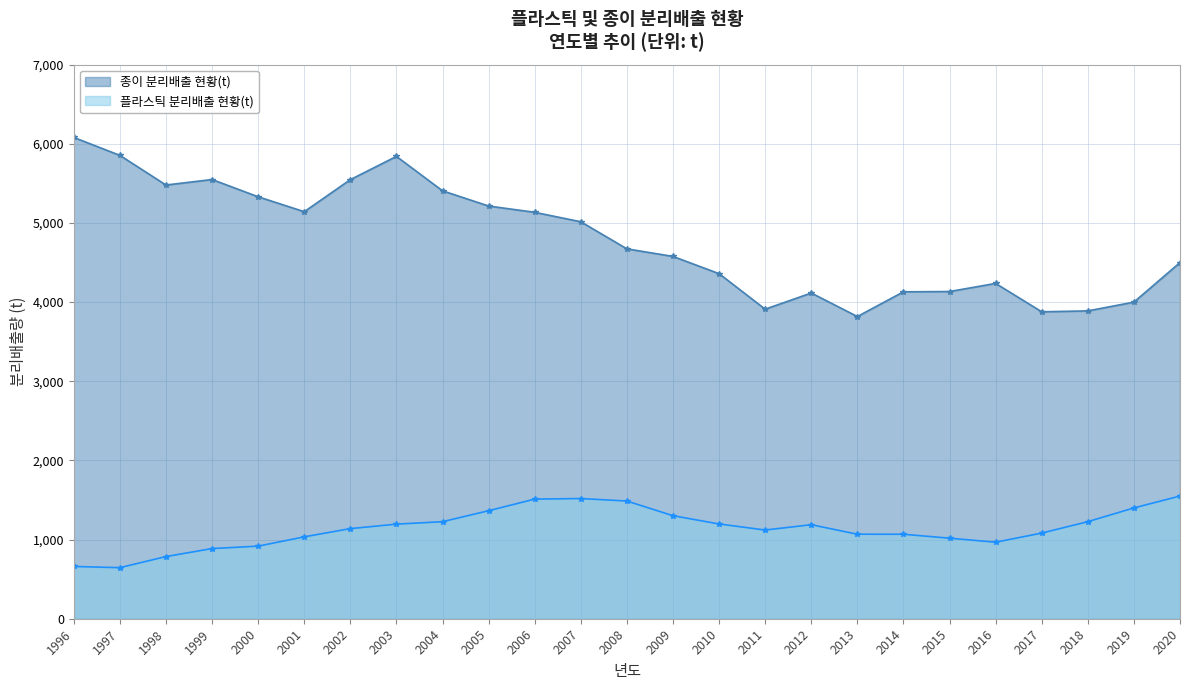

Which category has the highest value across all series?

1996